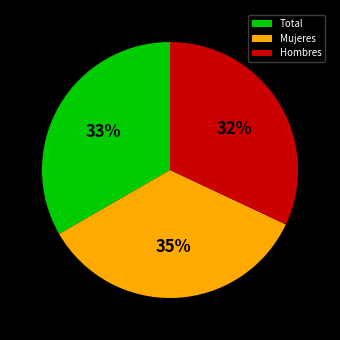

Which category has the biggest portion of the pie?

Mujeres